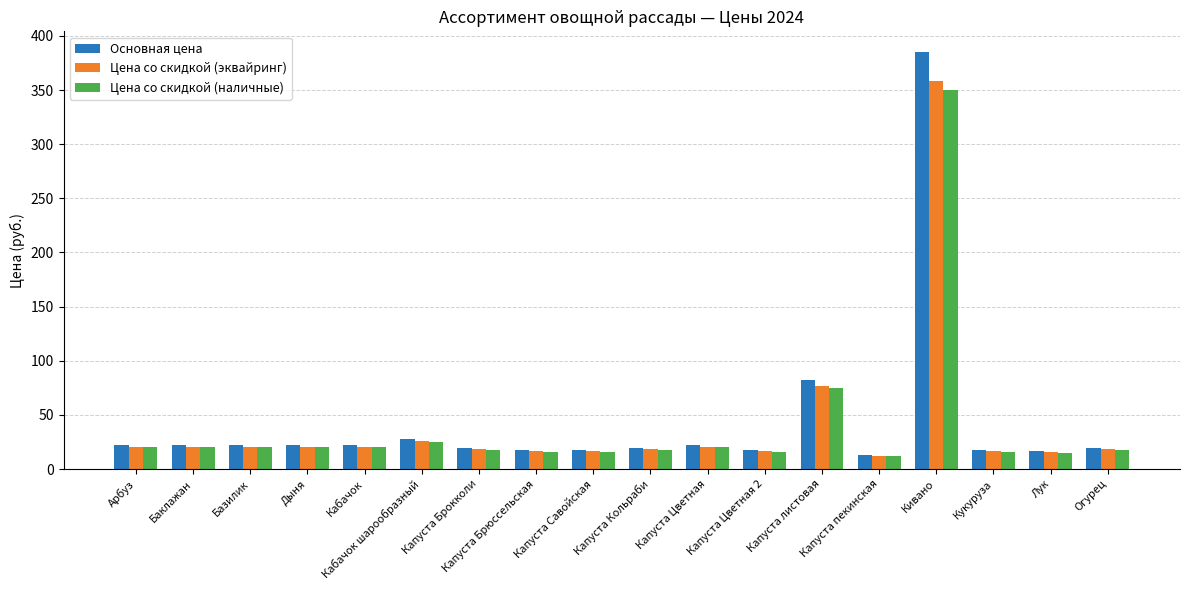

What is the label of the 5th bar from the right?

Капуста пекинская